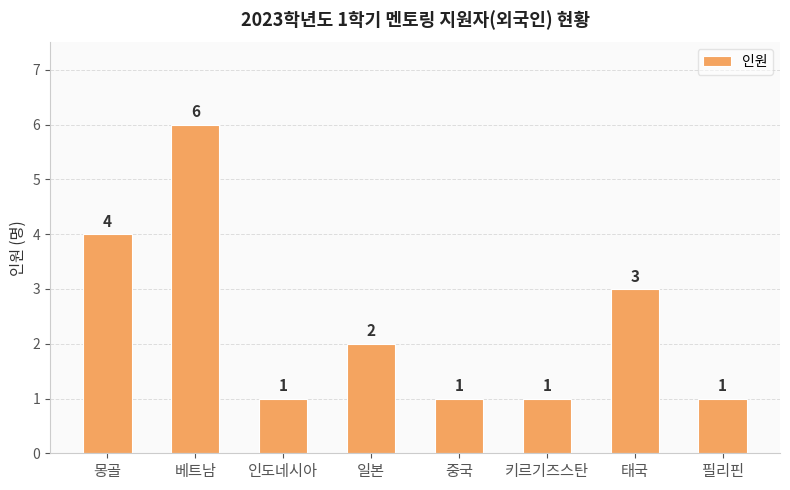

The chart shows a value of 1 at 필리핀. True or false?

True